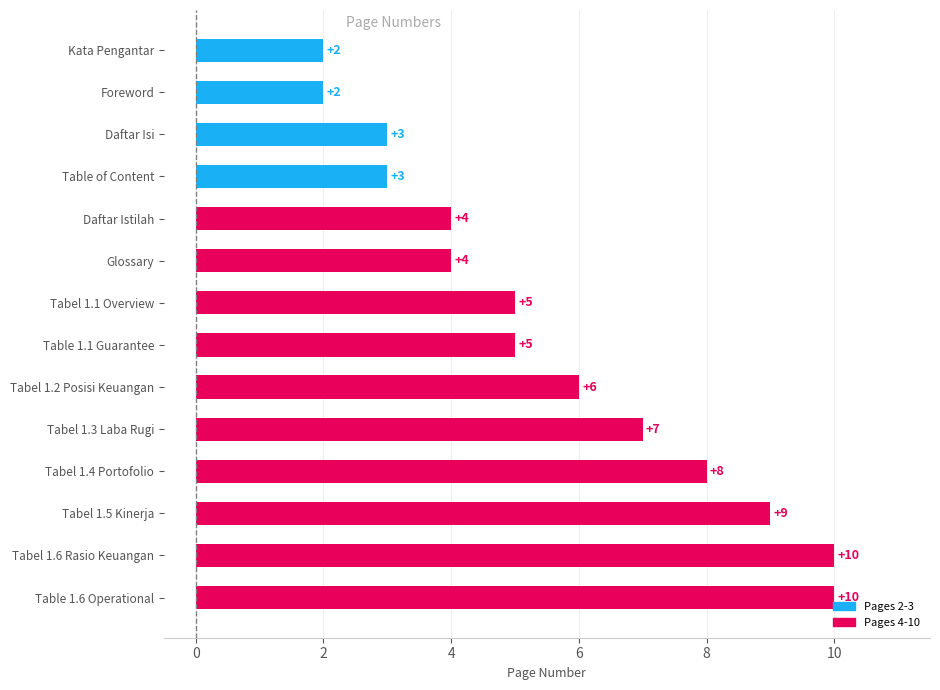

What is the change in value from Table 1.6 Operational to Table 1.1 Guarantee?

-5